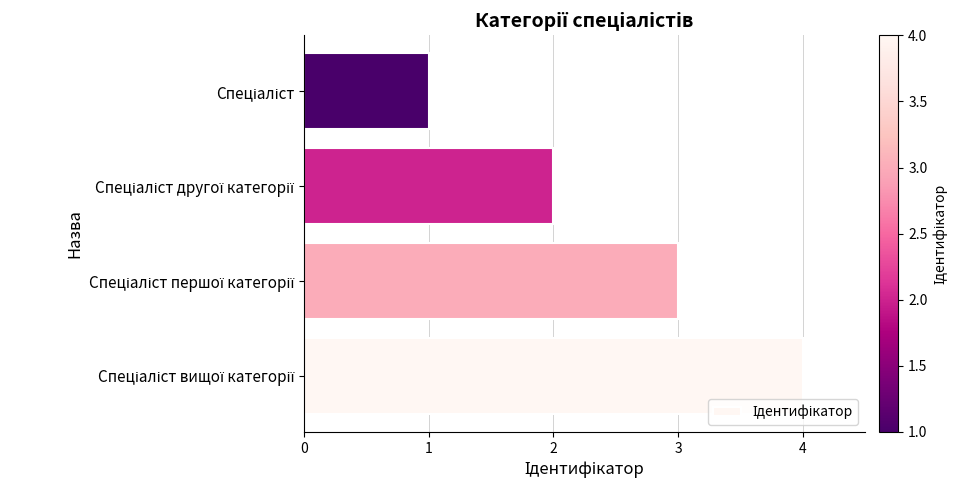

What is the greatest value displayed?

4